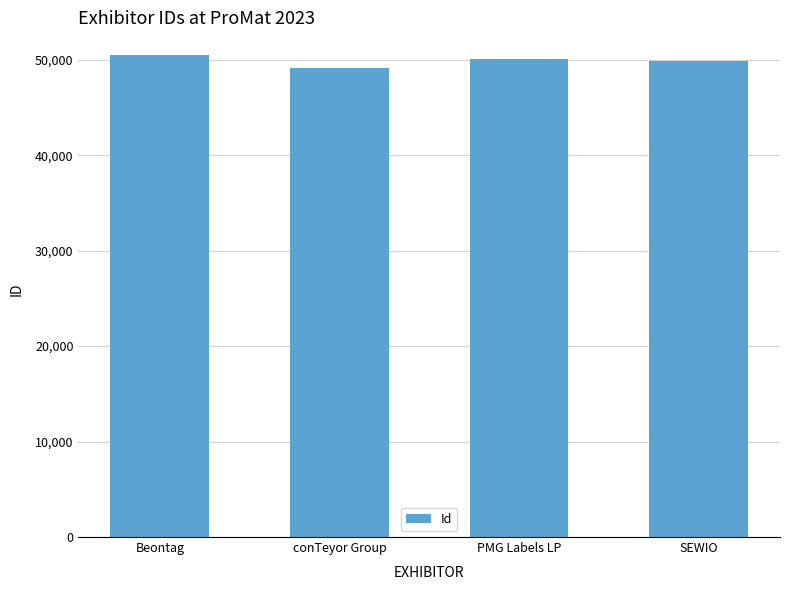

What is the label of the 4th bar from the right?

Beontag